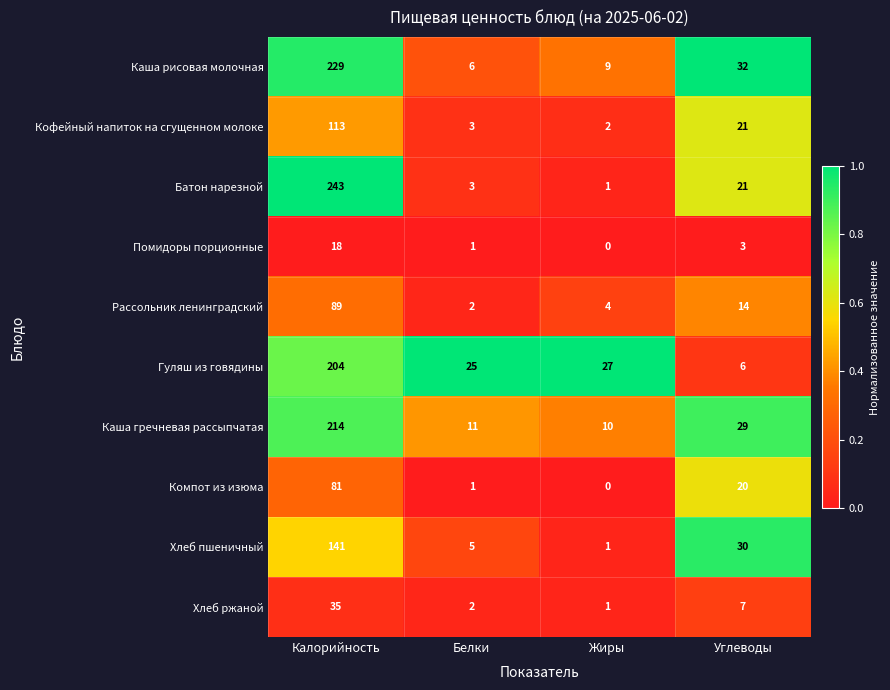

What is the difference between the highest and lowest values at Калорийность?

225